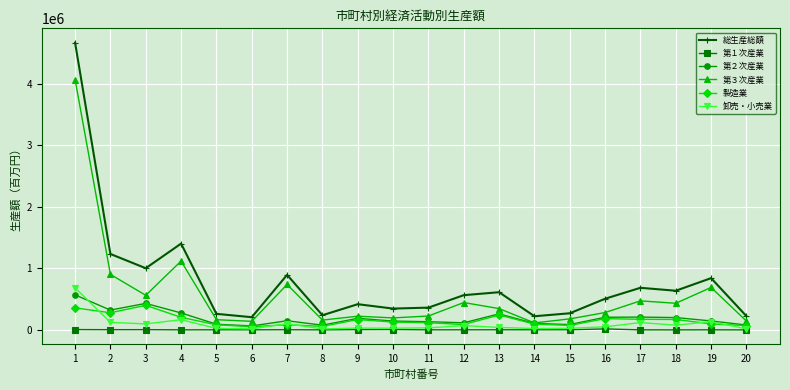

Which category has the highest value in the 卸売・小売業 series?

1